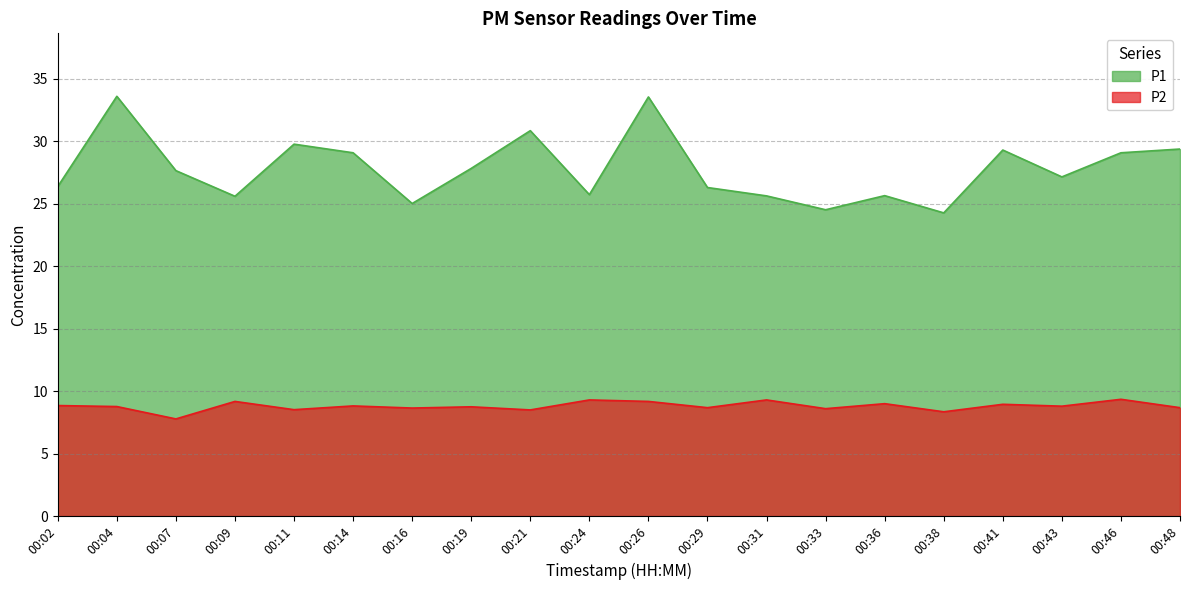

What is the difference between the second highest and second lowest values in the P1 series?

9.0